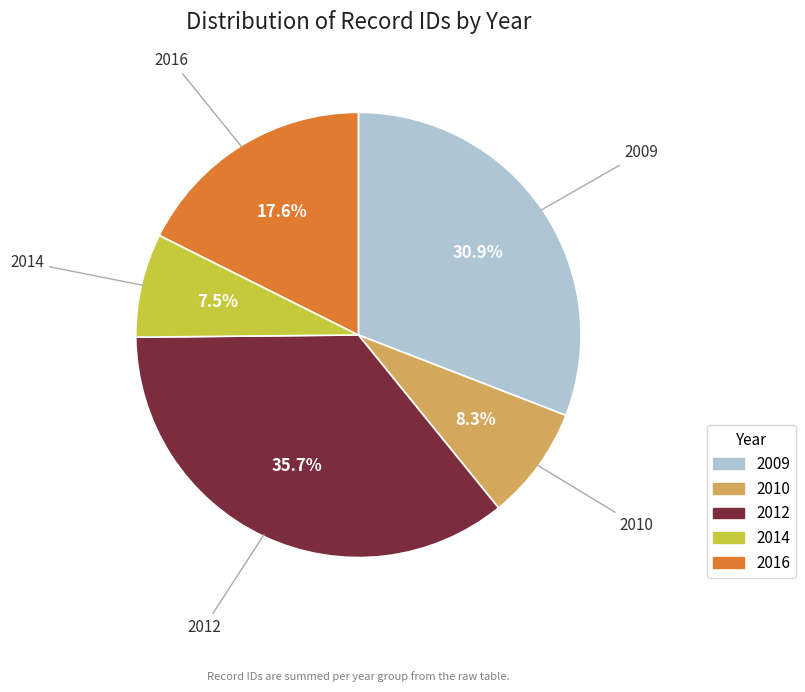

Is there a majority slice in this chart?

No